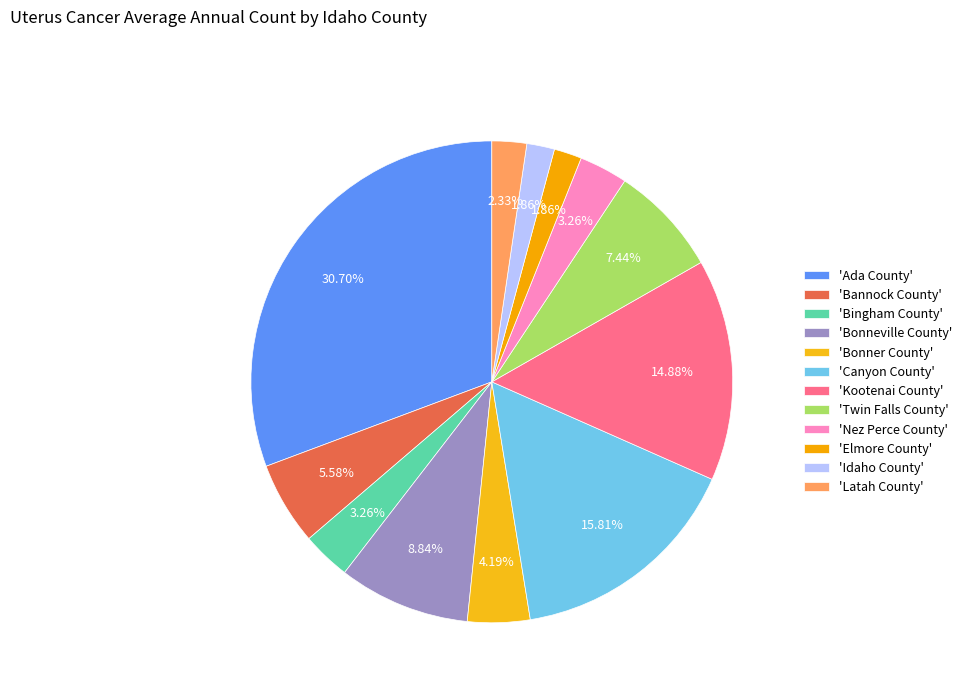

How many slices are in this pie chart?

12